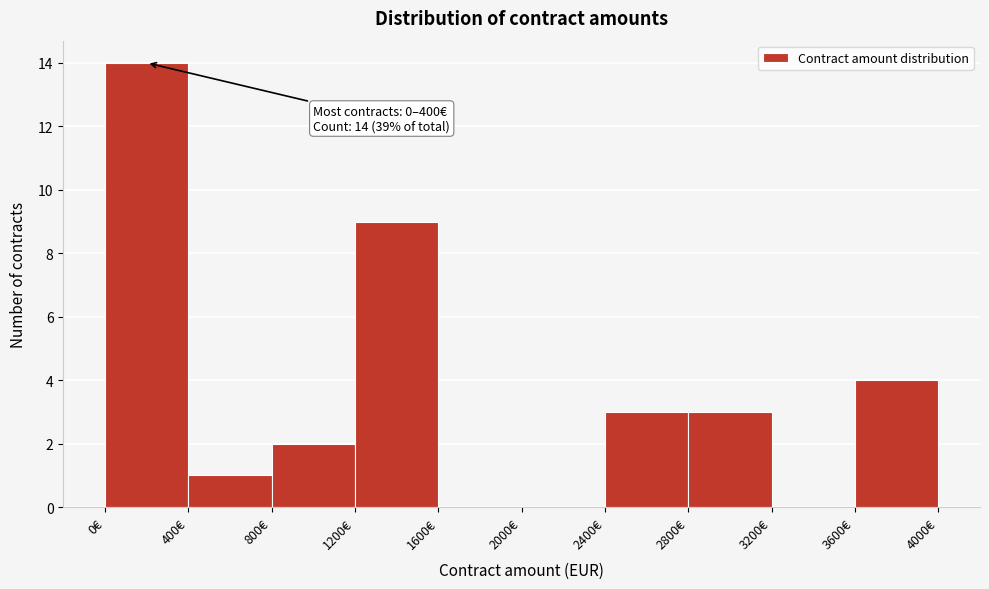

Which range on the x-axis has the tallest bar?

0 to 400